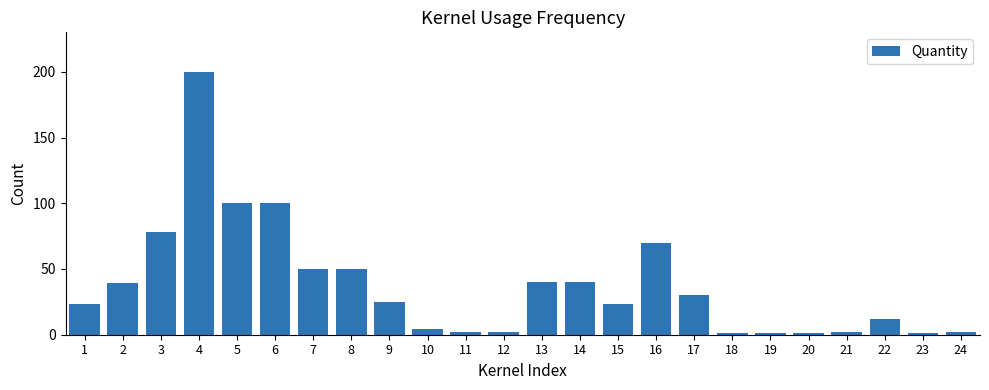

How many values are below 25?

12